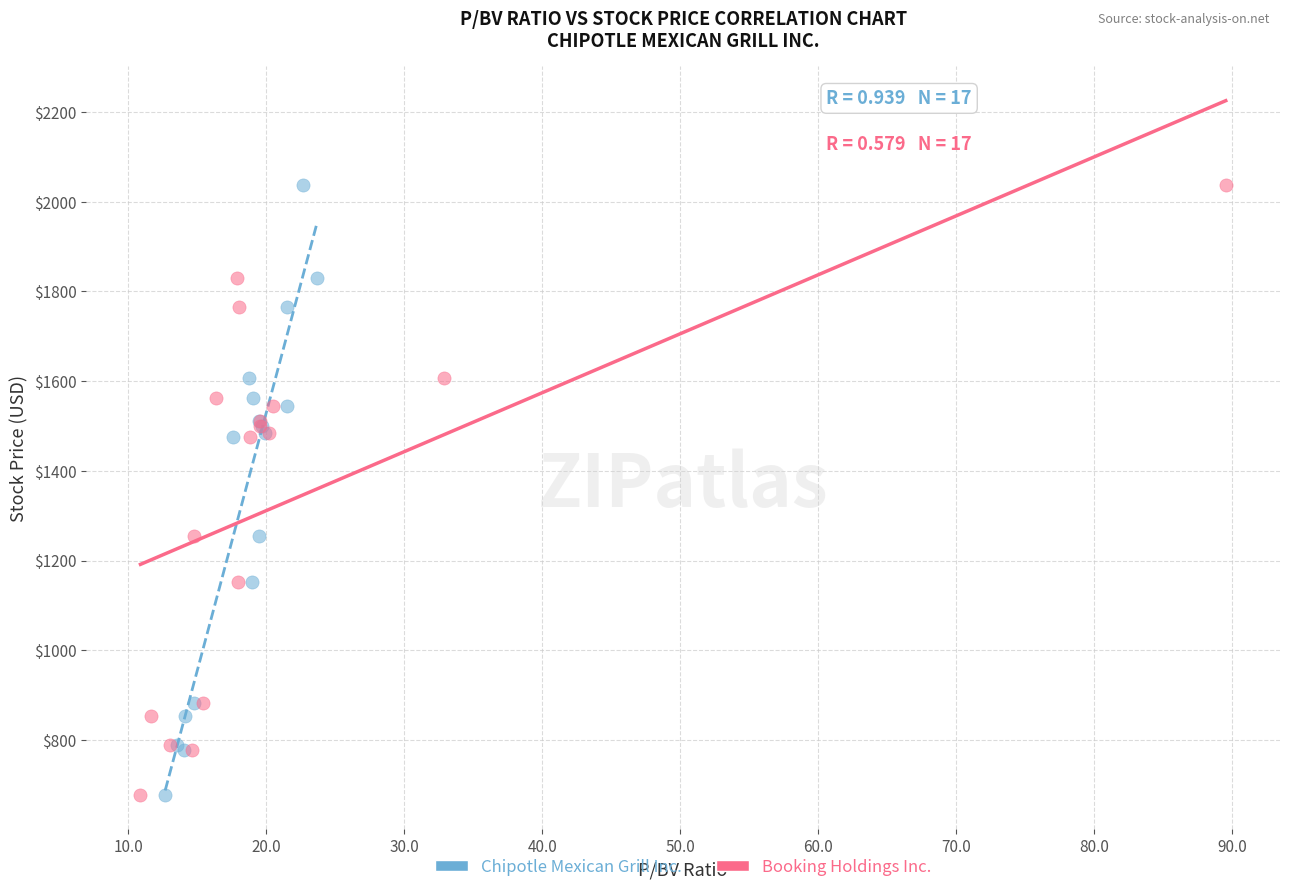

What are all the series names shown in the legend?

Chipotle Mexican Grill Inc., Booking Holdings Inc.